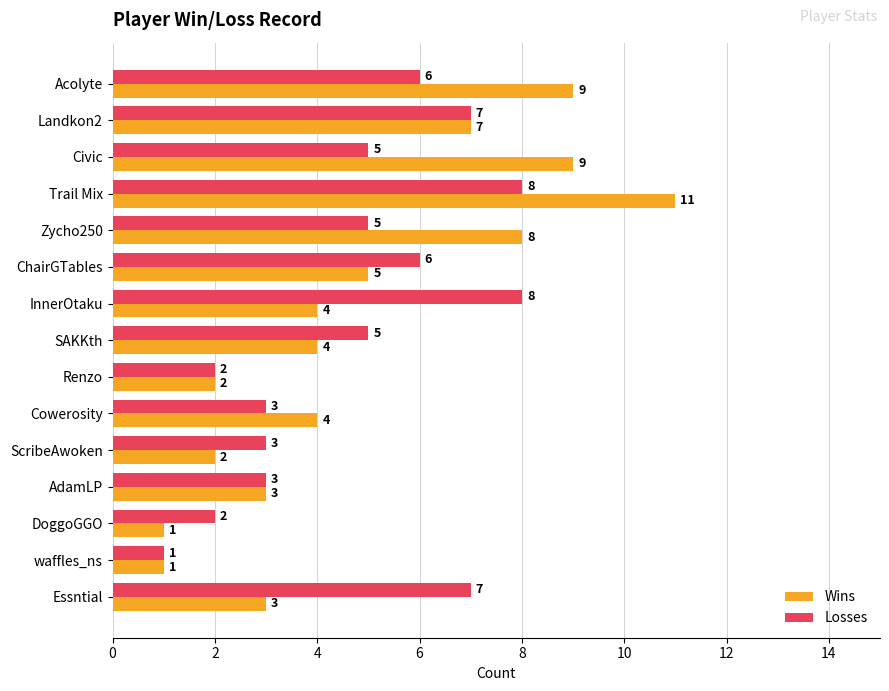

Which series has the widest spread of values?

Wins